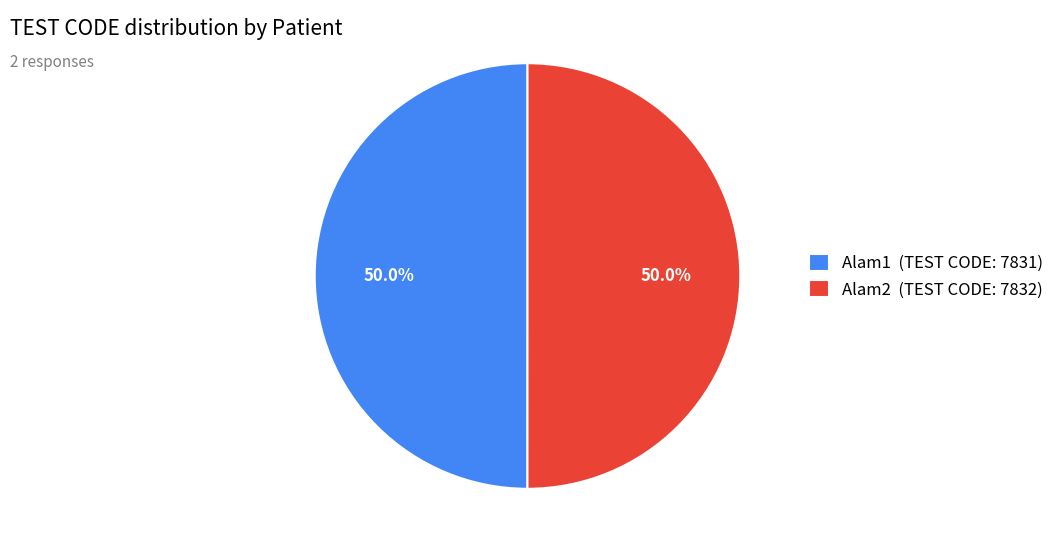

What is the ratio of the value at Alam2 to the value at Alam1?

1.0